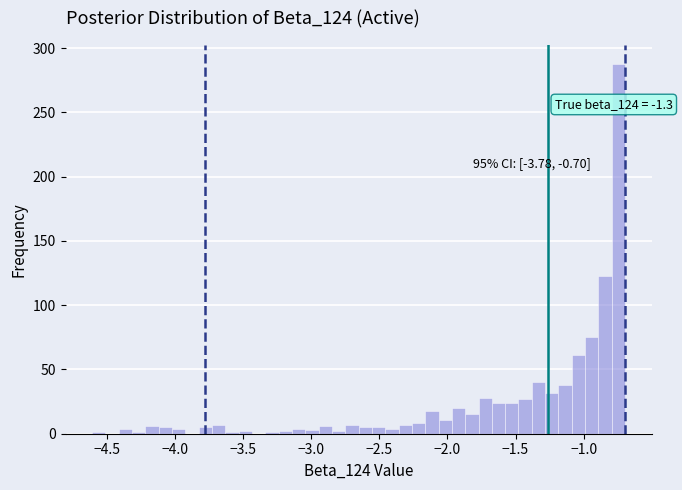

Around what value on the x-axis is the tallest bar? Give the approximate position of its centre, as read against the axis.

-0.75